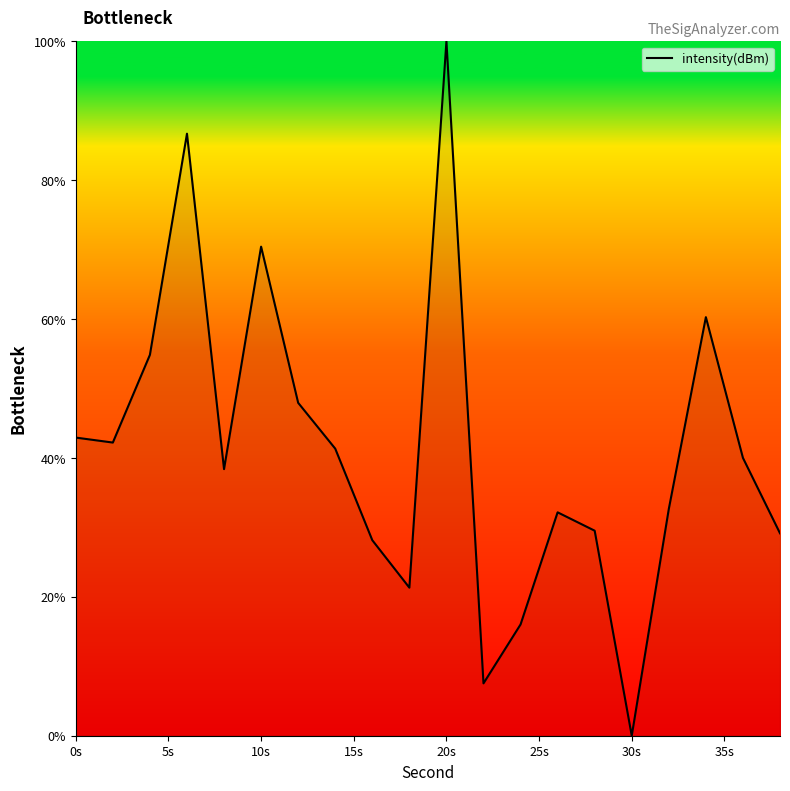

What is the maximum value shown in the chart?

100.0